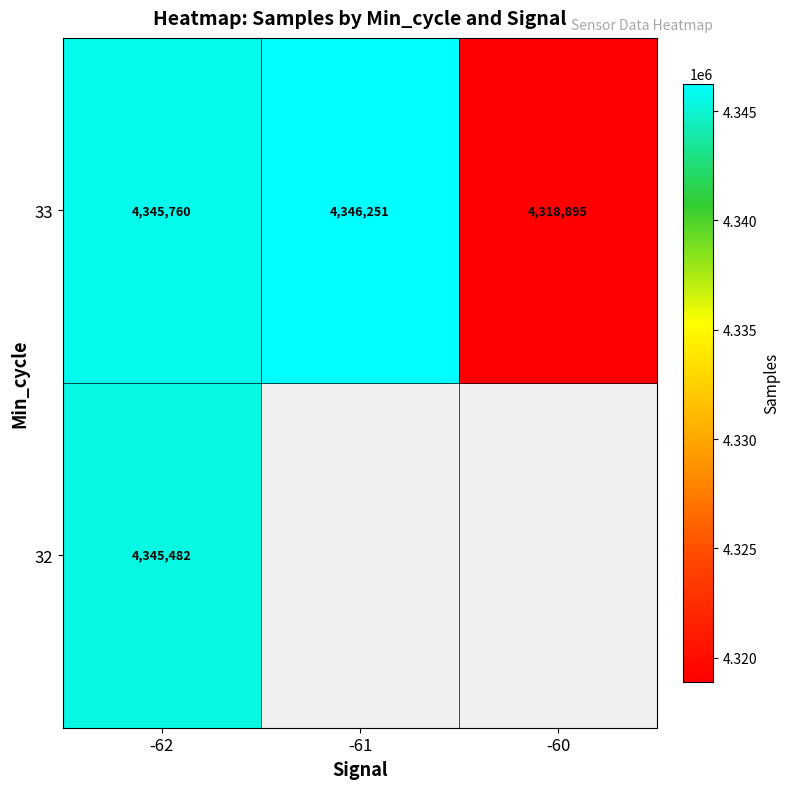

What is the sum of the 33 values at -61 and -60?

8665146